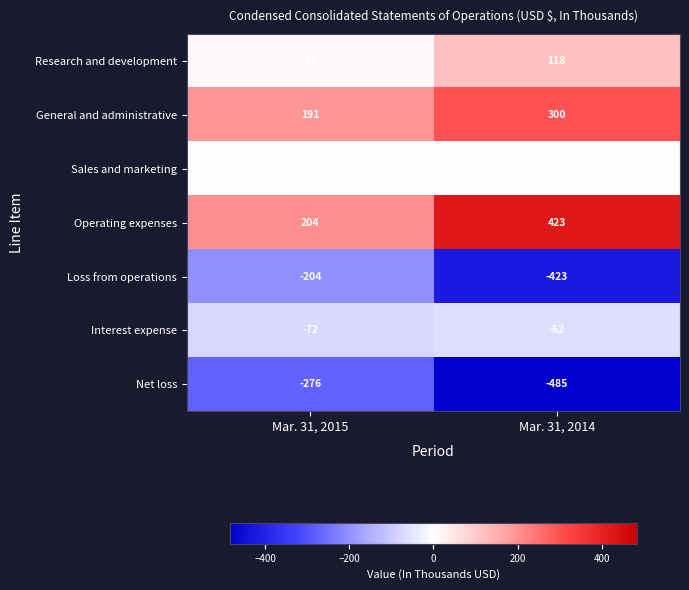

What is the spread (max minus min) of values at Mar. 31, 2014?

908